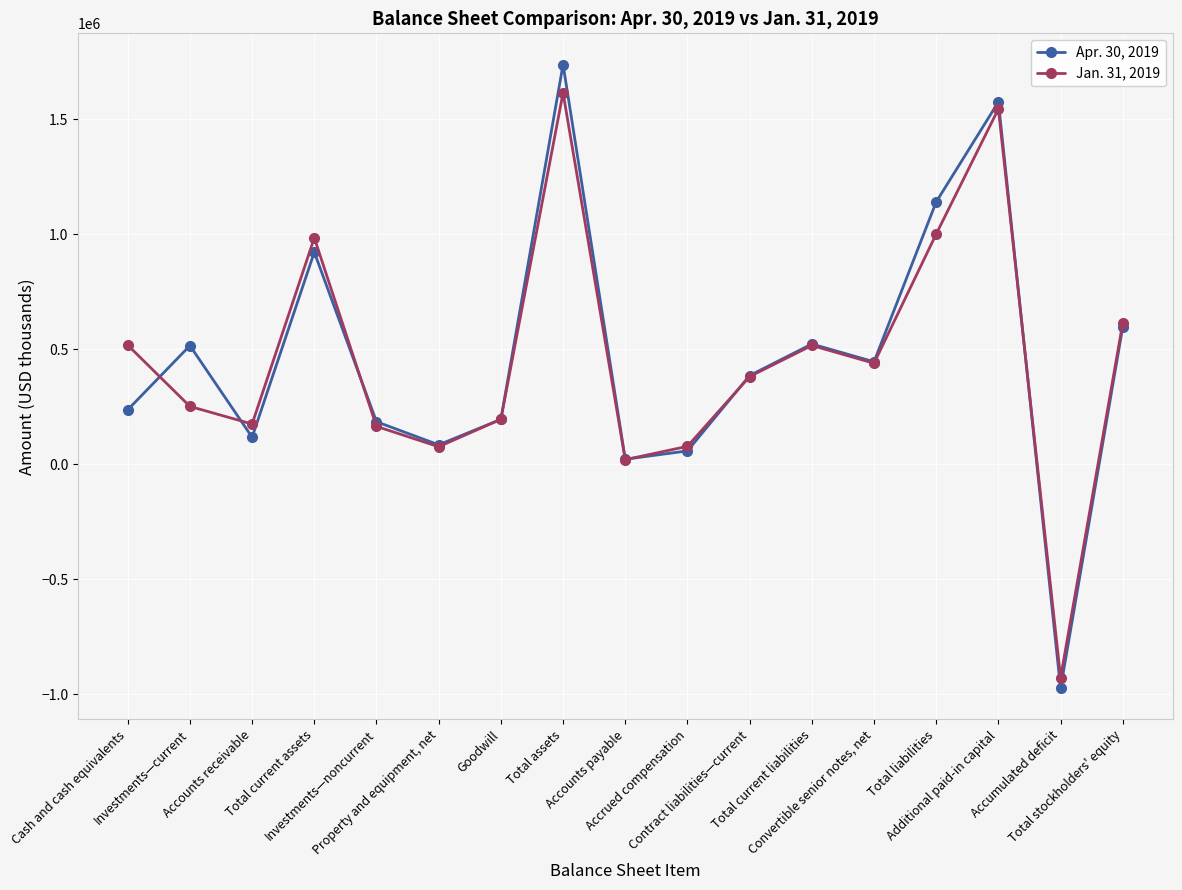

At which category does Apr. 30, 2019 reach its first local peak?

Investments—current